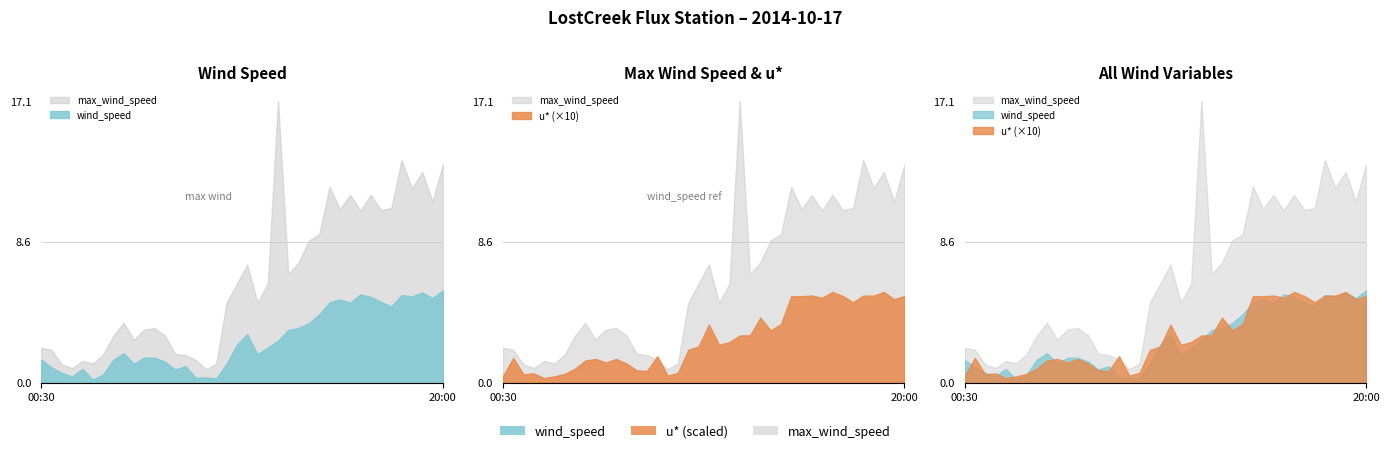

Reading left to right, list all the values displayed in this chart.

wind_speed: 1.4	0.9	0.6	0.4	0.8	0.2	0.5	1.4	1.8	1.1	1.5	1.5	1.3	0.8	1.0	0.3	0.3	0.3	1.1	2.3	2.9	1.7	2.1	2.6	3.2	3.3	3.6	4.1	4.9	5.1	4.9	5.4	5.2	4.9	4.6	5.3	5.2	5.5	5.1	5.6
max_wind_speed: 2.1	2.0	1.1	0.9	1.3	1.2	1.7	2.8	3.6	2.6	3.2	3.3	2.9	1.7	1.7	1.4	0.8	1.2	4.8	6.0	7.2	4.9	6.0	17.1	6.6	7.3	8.6	9.0	11.9	10.5	11.4	10.4	11.4	10.5	10.6	13.5	11.8	12.8	11.0	13.3
u*: 0.0	0.1	0.0	0.1	0.0	0.0	0.1	0.1	0.1	0.1	0.1	0.1	0.1	0.1	0.1	0.2	0.0	0.1	0.2	0.2	0.4	0.2	0.2	0.3	0.3	0.4	0.3	0.4	0.5	0.5	0.5	0.5	0.6	0.5	0.5	0.5	0.5	0.6	0.5	0.5